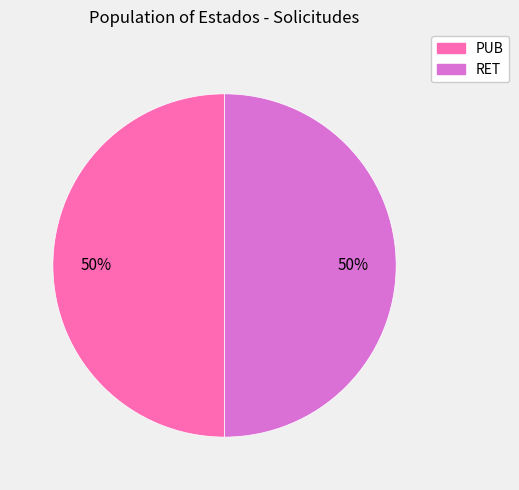

To the nearest percent, what is the combined percentage of PUB and RET?

100%